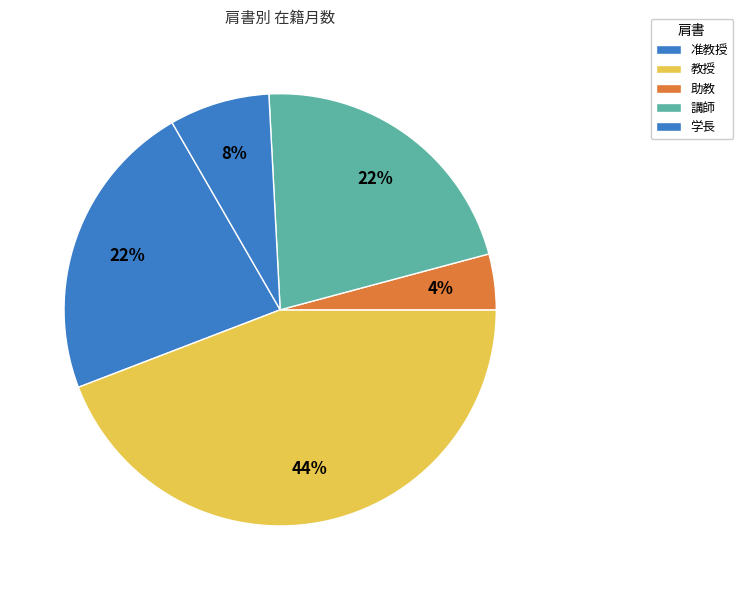

To the nearest percent, what portion does 講師 represent?

22%